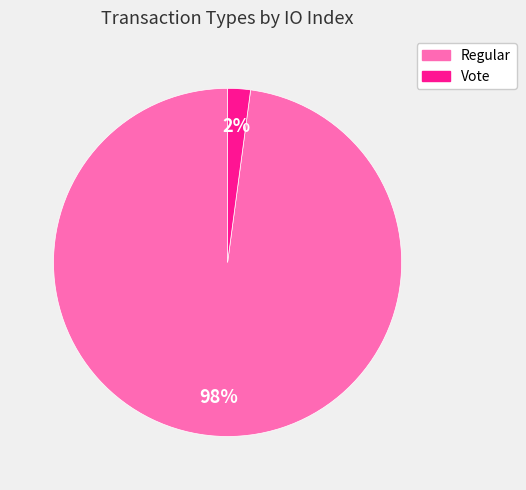

Is there any slice that represents more than half of the pie?

Yes